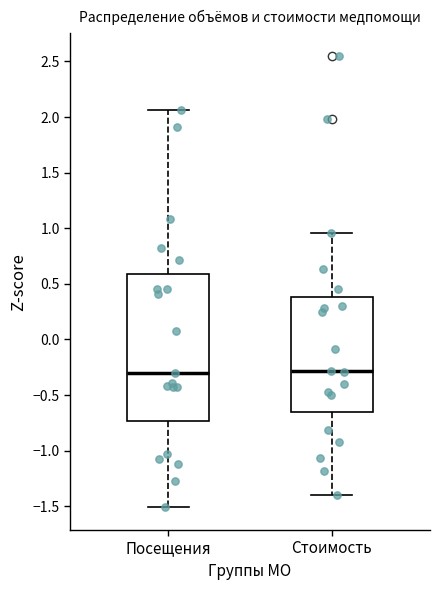

Which box is the tallest, from its lower edge to its upper edge?

Посещения